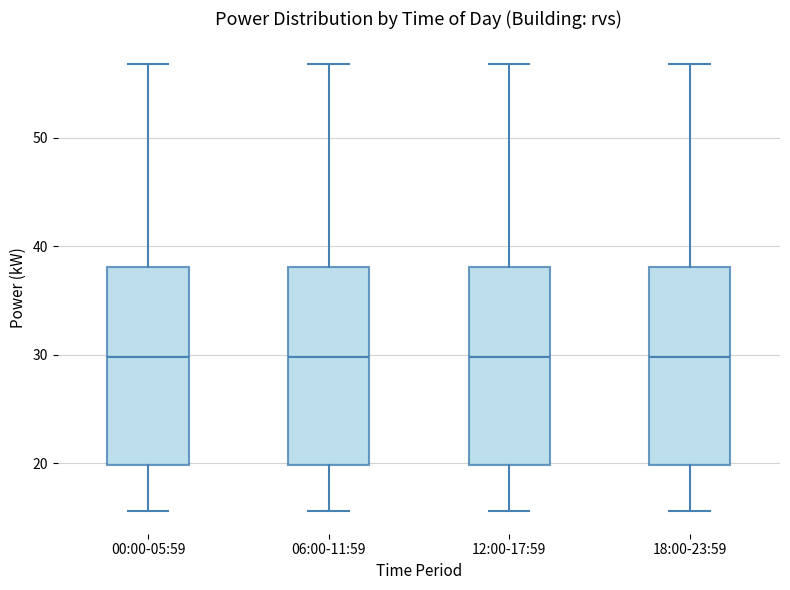

Reading left to right, transcribe this box plot: for each box, give where its median line is, the range the box spans, and where its two whiskers end, as read against the y-axis. The values are not printed on the chart, so give them approximately, as read against the axis.

00:00-05:59: median 30, box 20 to 38, whiskers 16 to 57
06:00-11:59: median 30, box 20 to 38, whiskers 16 to 57
12:00-17:59: median 30, box 20 to 38, whiskers 16 to 57
18:00-23:59: median 30, box 20 to 38, whiskers 16 to 57